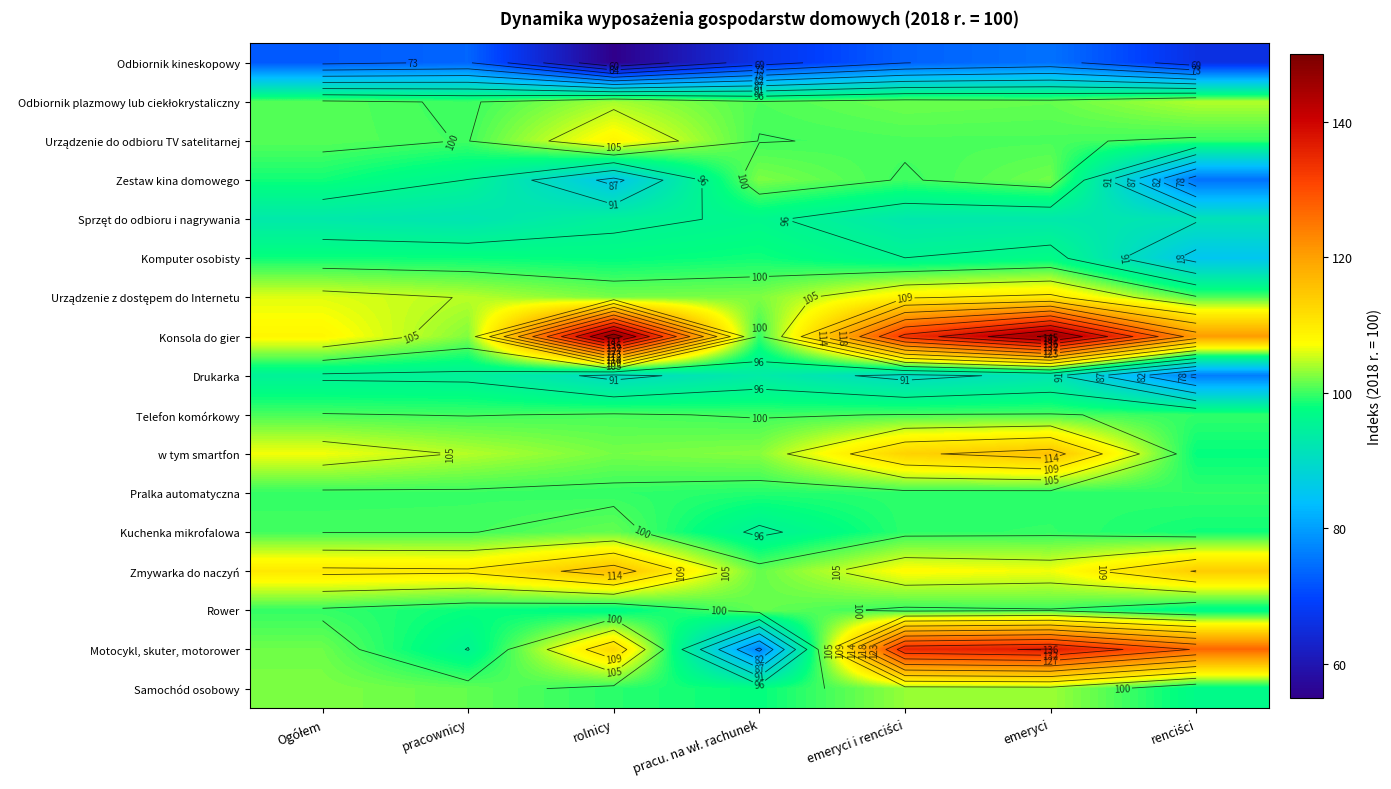

At how many categories does at least one series exceed 145?

2